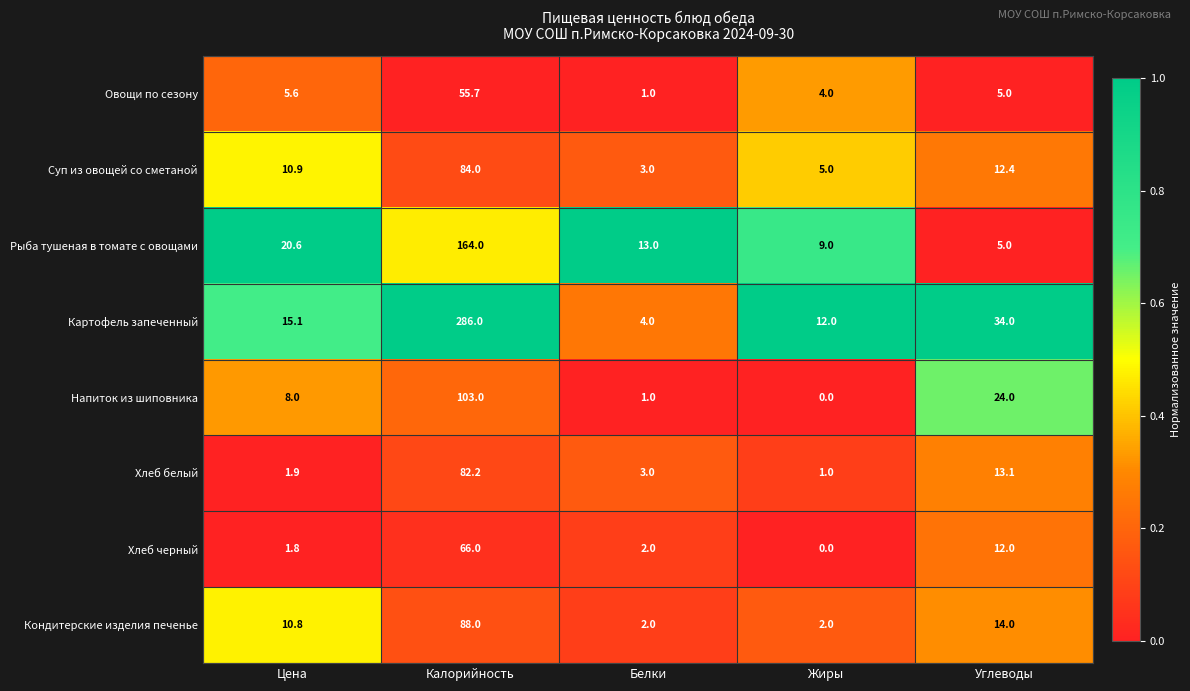

The value of Хлеб белый at Цена is 1.9. True or false?

True